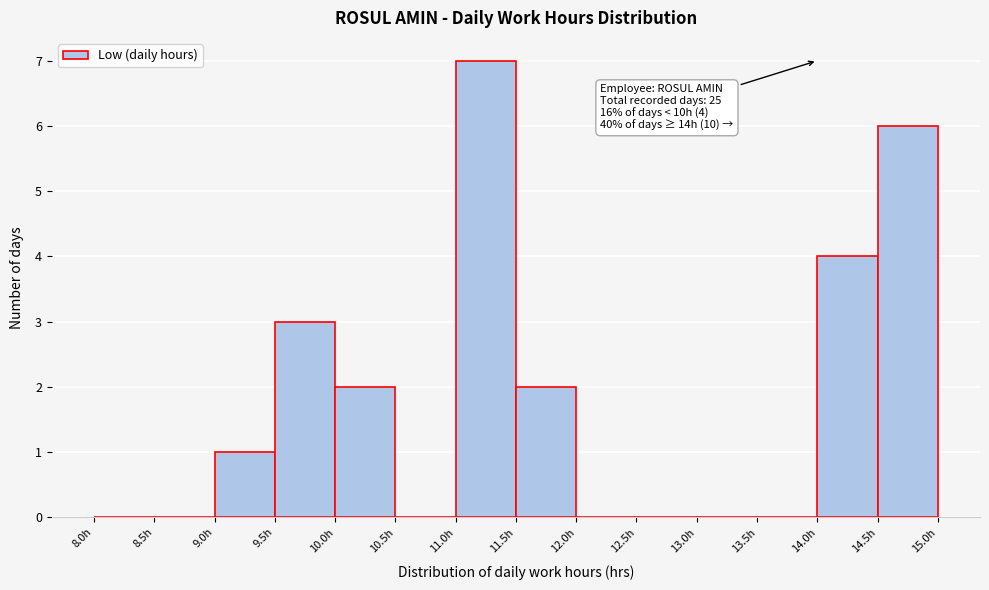

Over which range of the x-axis is the bar tallest?

11.0 to 11.5